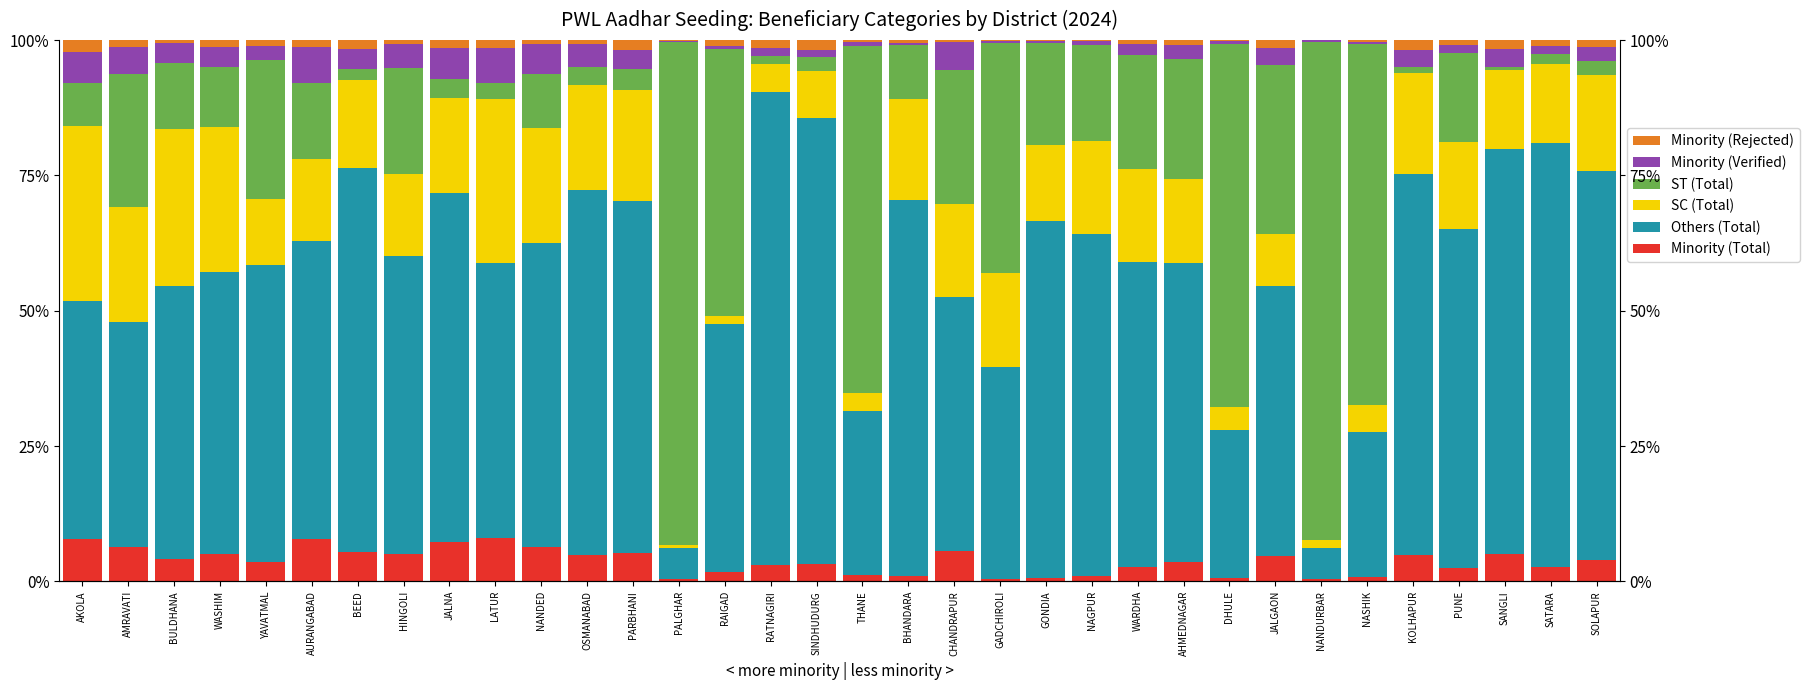

Are the bars horizontal?

No